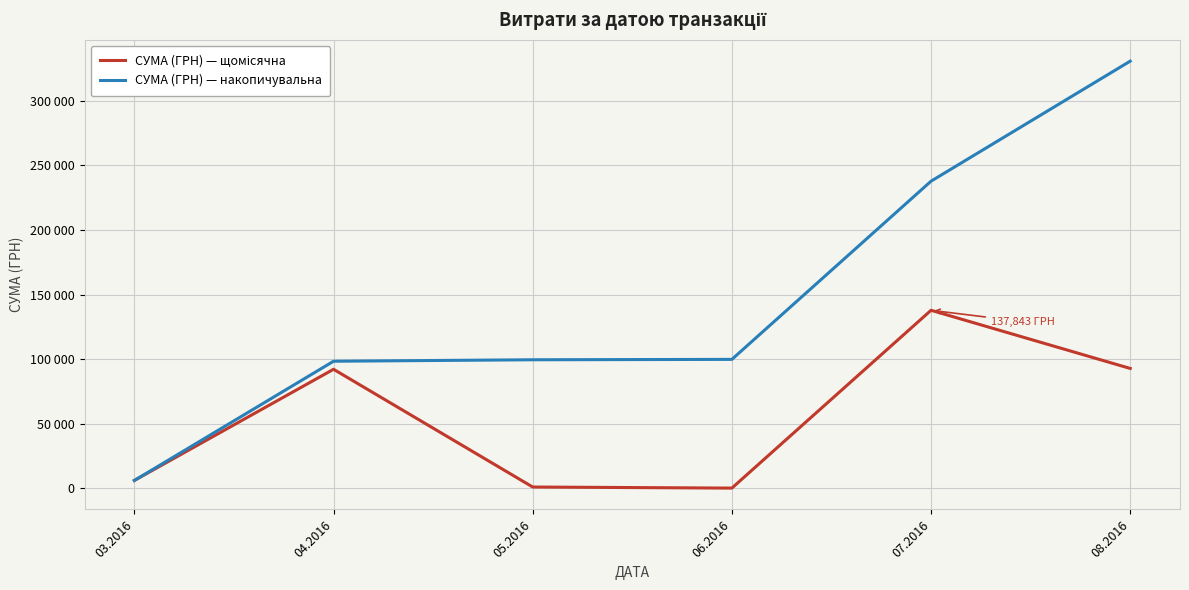

At which category does СУМА (ГРН) — щомісячна reach its first local peak?

04.2016